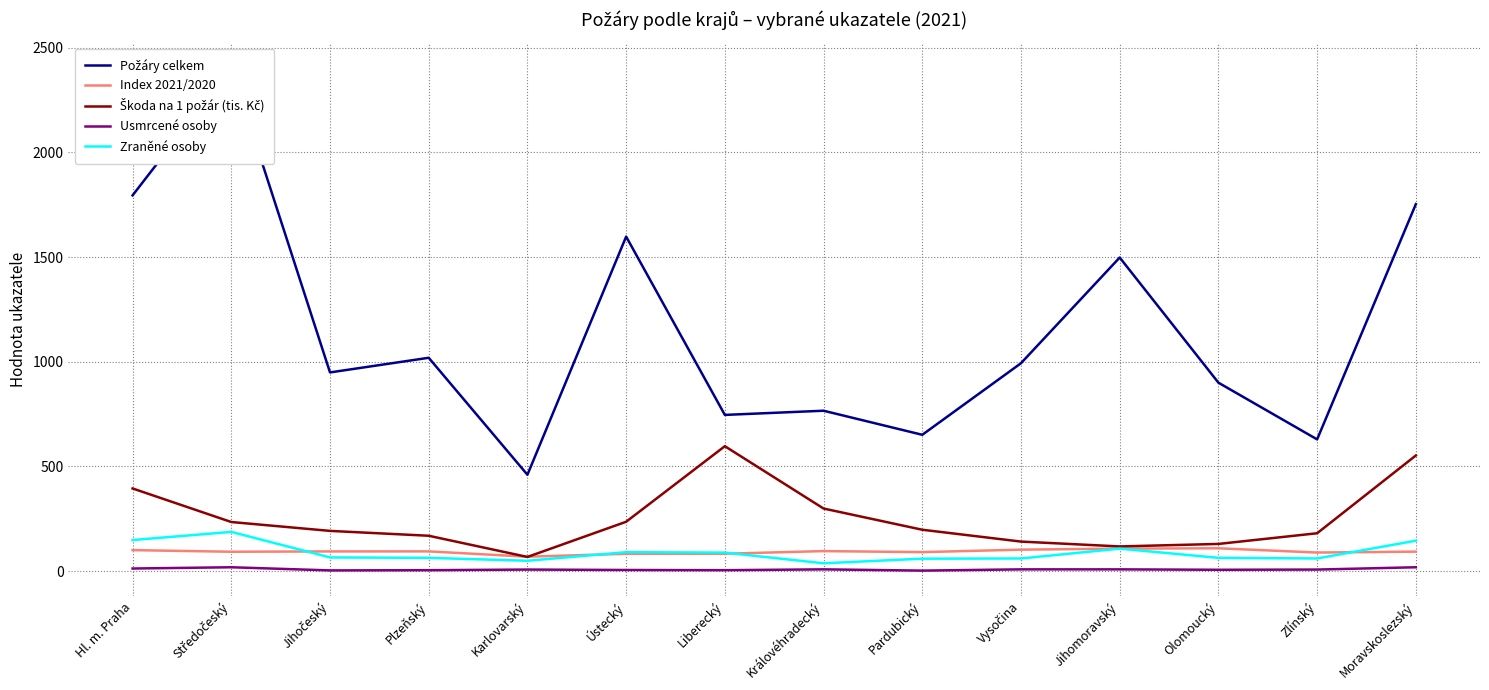

True or false: Požáry celkem and Usmrcené osoby intersect in this chart.

False